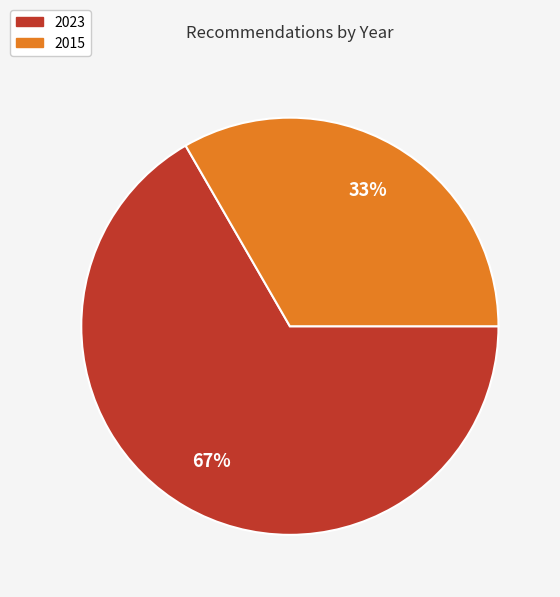

Approximately how many times larger is the value at 2023 compared to 2015?

2.0